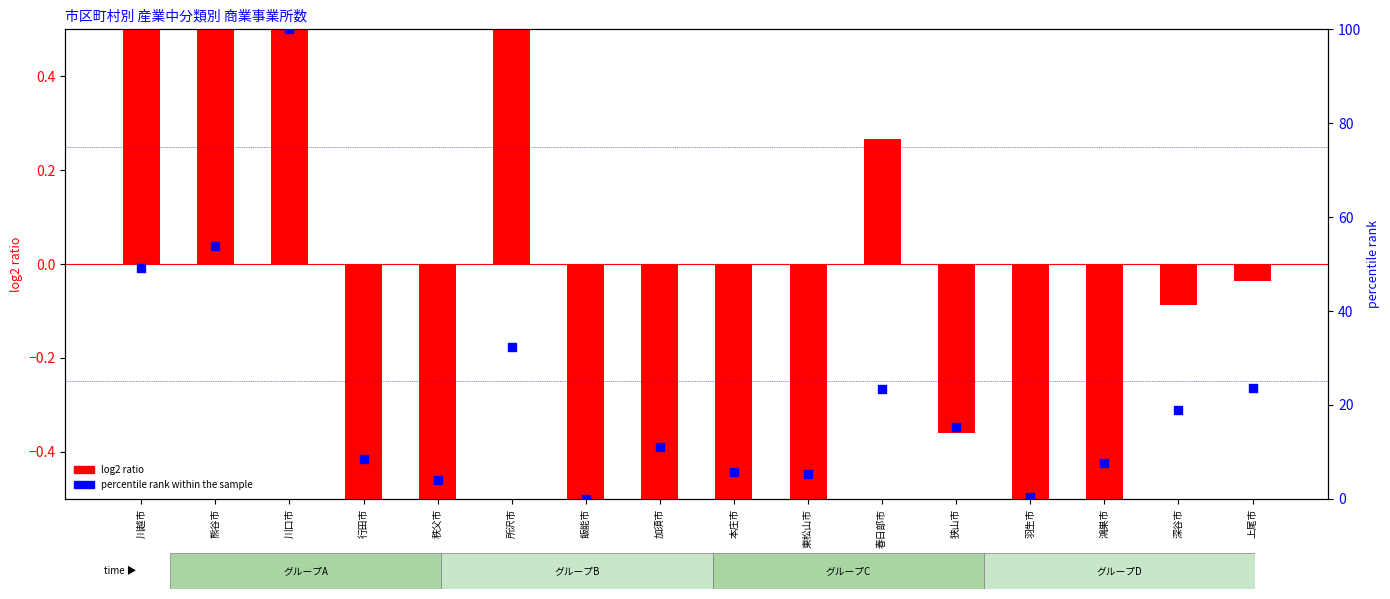

What is the total value across all series at 飯能市?

-1.1